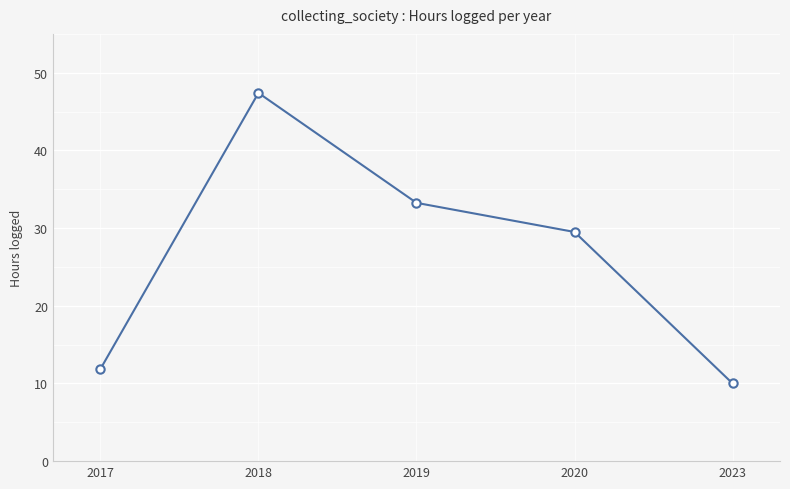

What is the value of the 2nd point from the left?

47.4